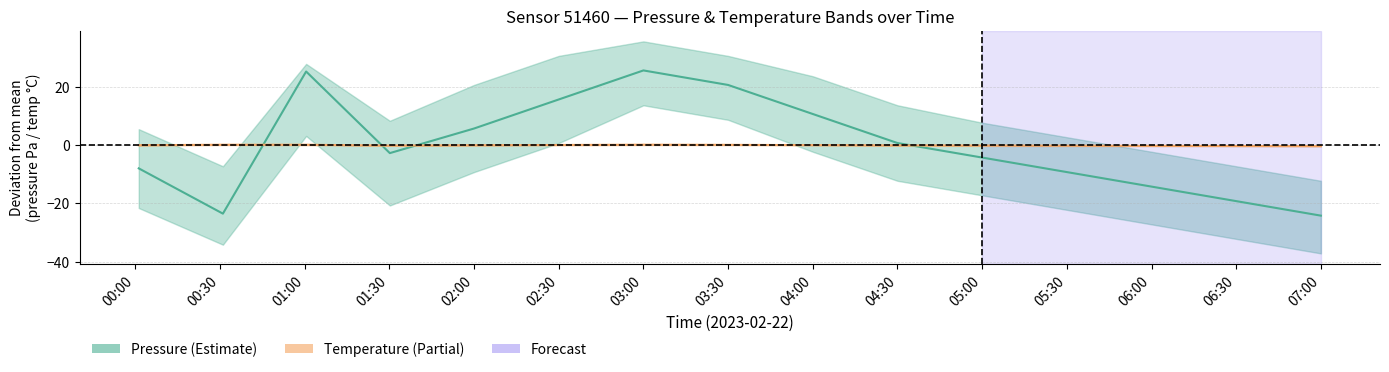

Which series ends up on top after the final intersection of Pressure and Temperature?

Temperature